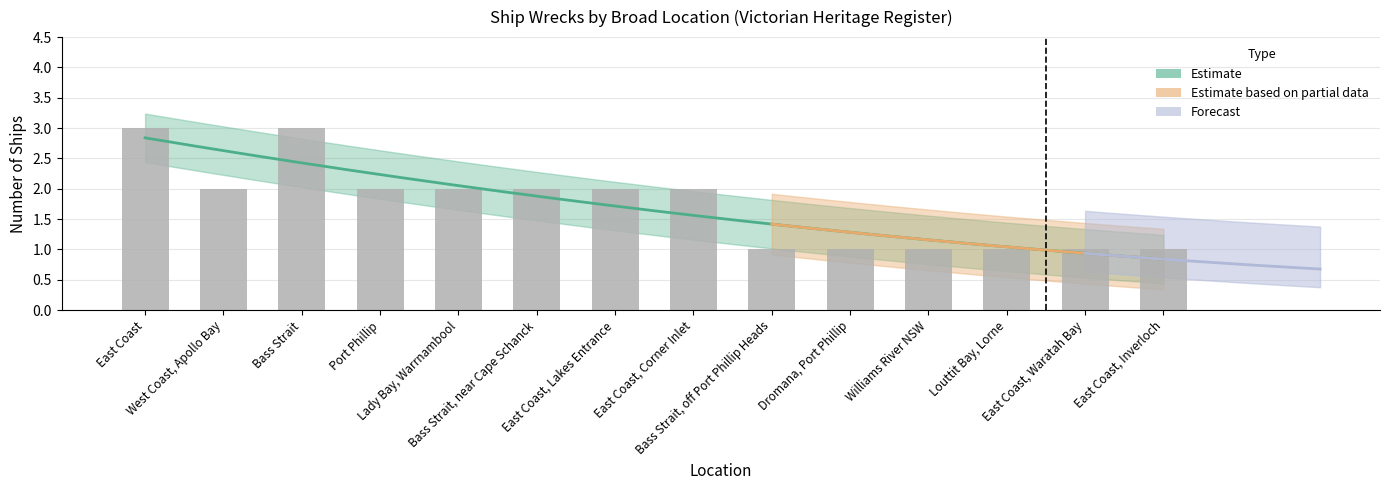

Are the bars grouped side by side (vs. stacked)?

No